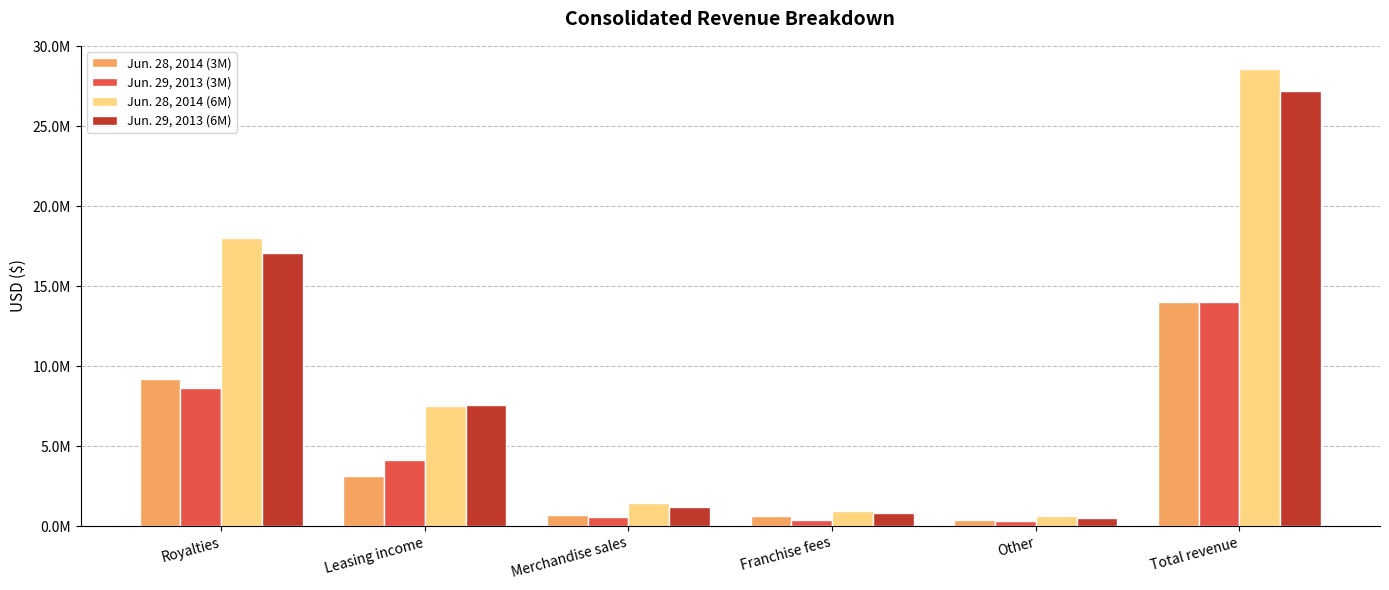

What are all the series names shown in the legend?

Jun. 28, 2014 (3M), Jun. 29, 2013 (3M), Jun. 28, 2014 (6M), Jun. 29, 2013 (6M)